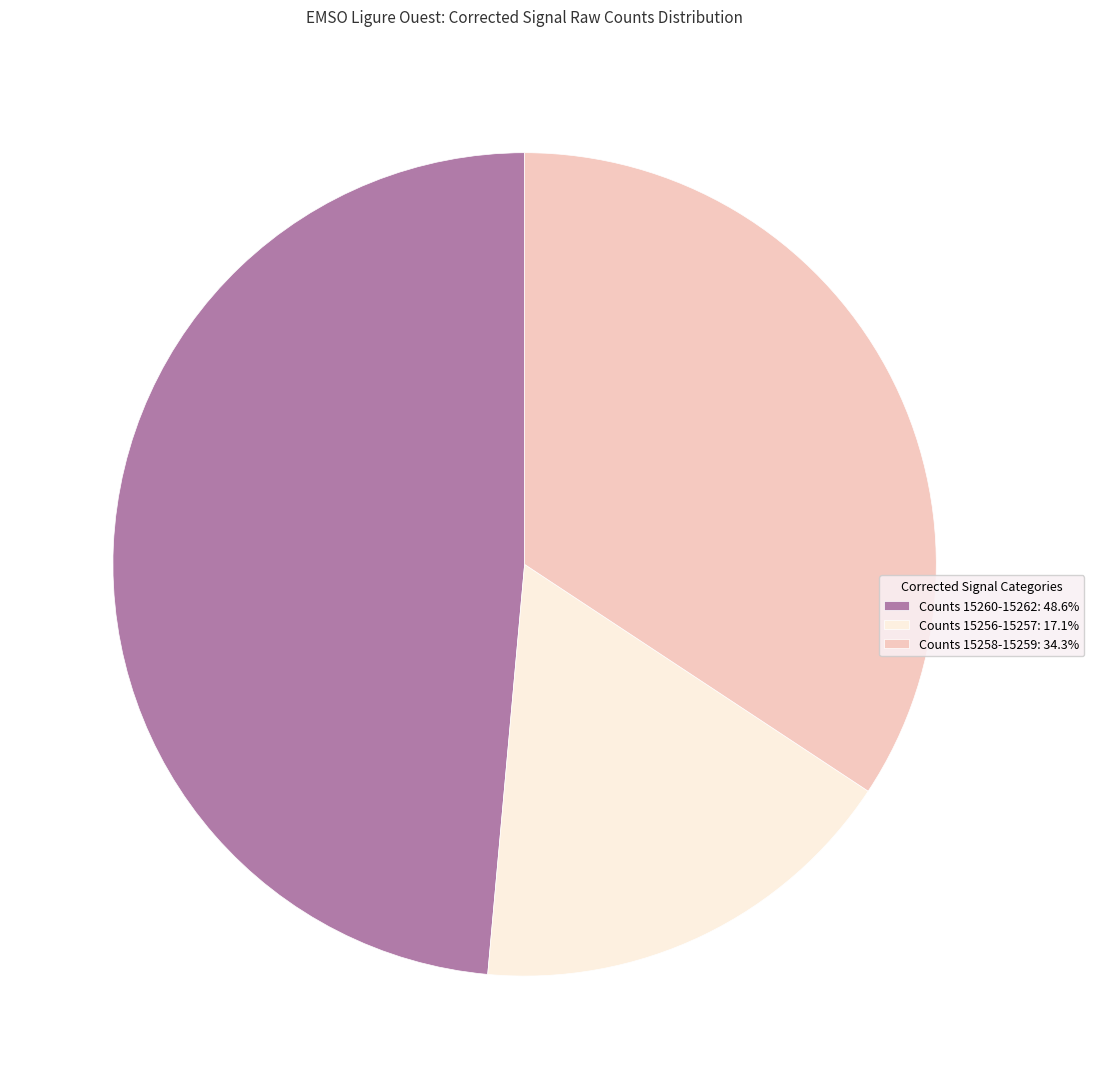

How many slices are in this pie chart?

3